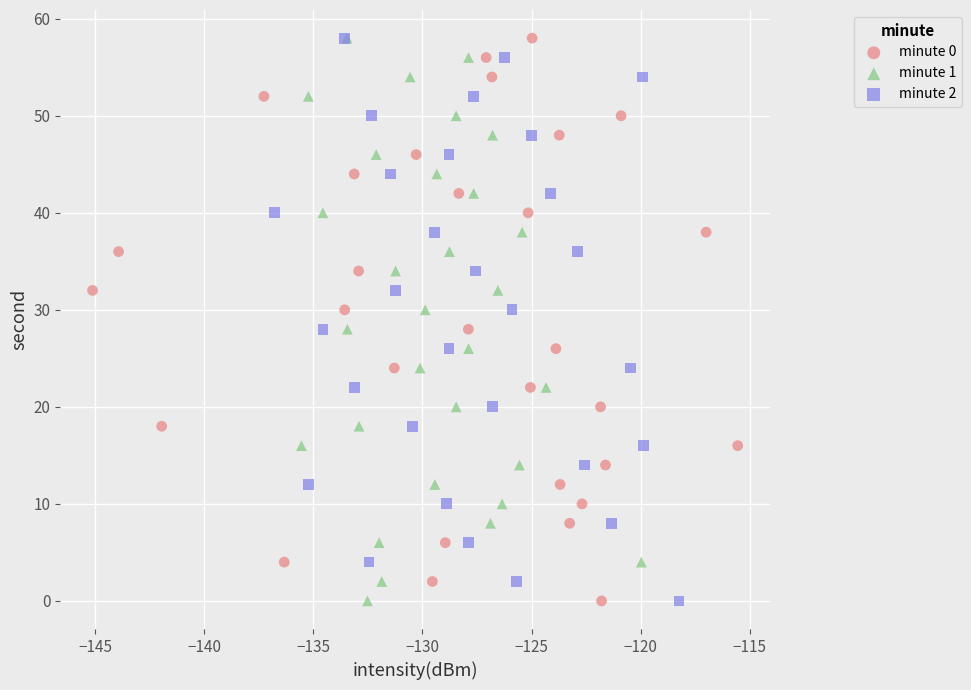

What are all the series names shown in the legend?

minute 0, minute 1, minute 2